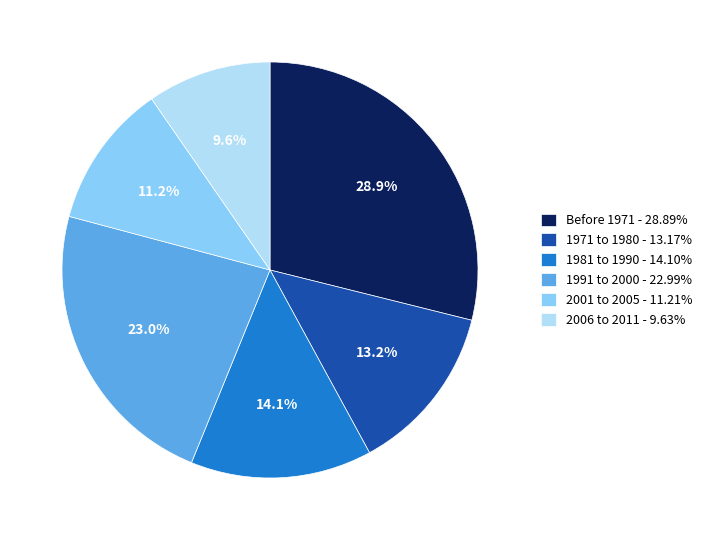

Which has a higher value, 1991 to 2000 or 1971 to 1980?

1991 to 2000